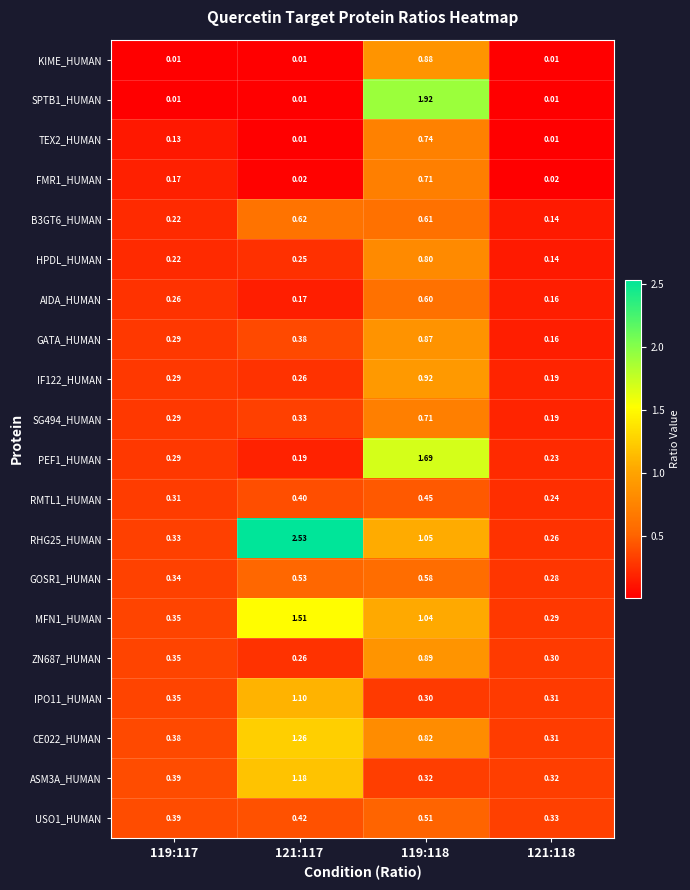

What is the total value across all series at 119:117?

5.4